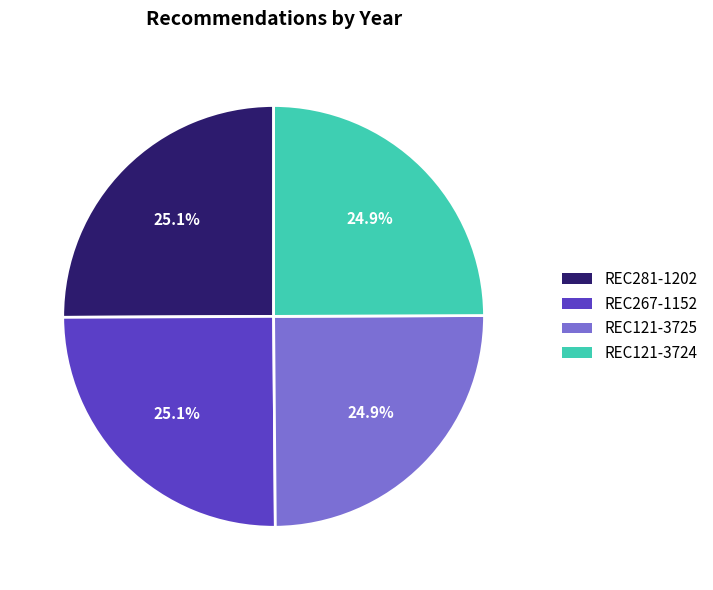

How many segments does this pie chart have?

4